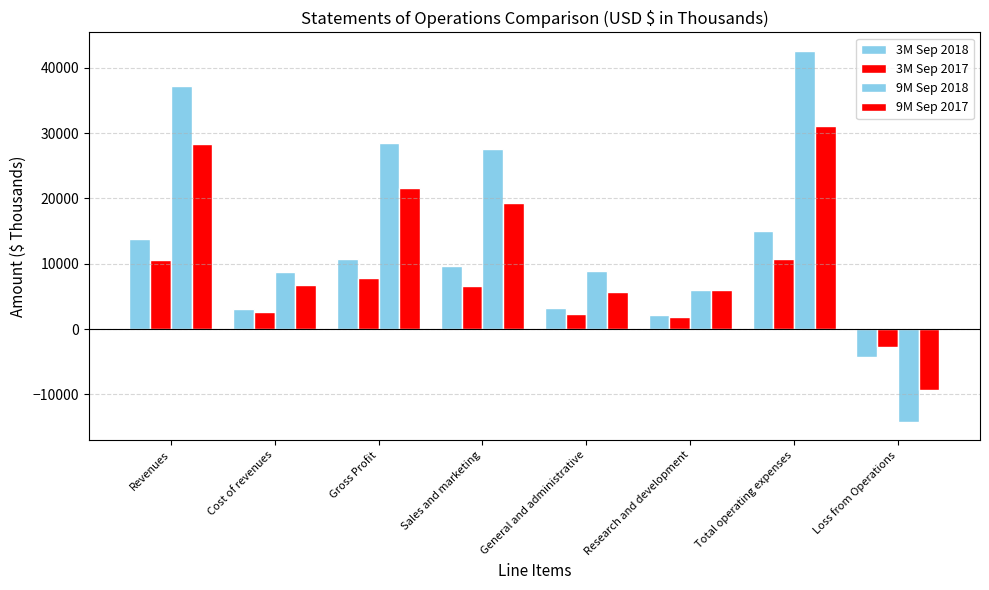

At which category does the chart reach its peak across all series?

Total operating expenses